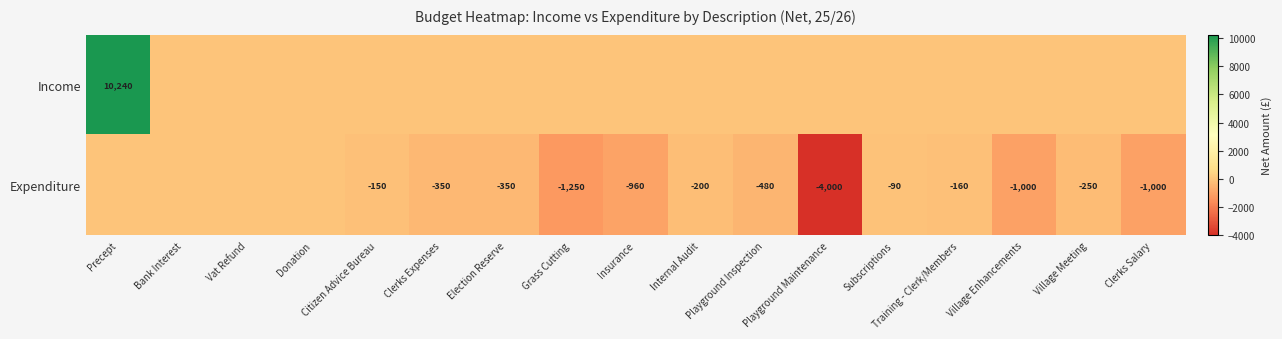

What is the total value across all series at Insurance?

-960